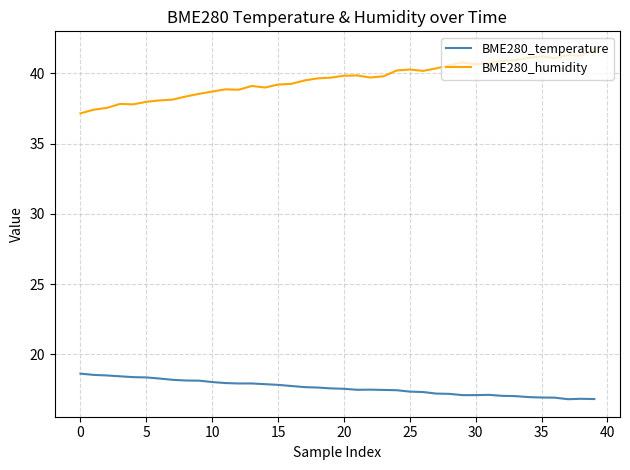

What are all the series names shown in the legend?

BME280_temperature, BME280_humidity